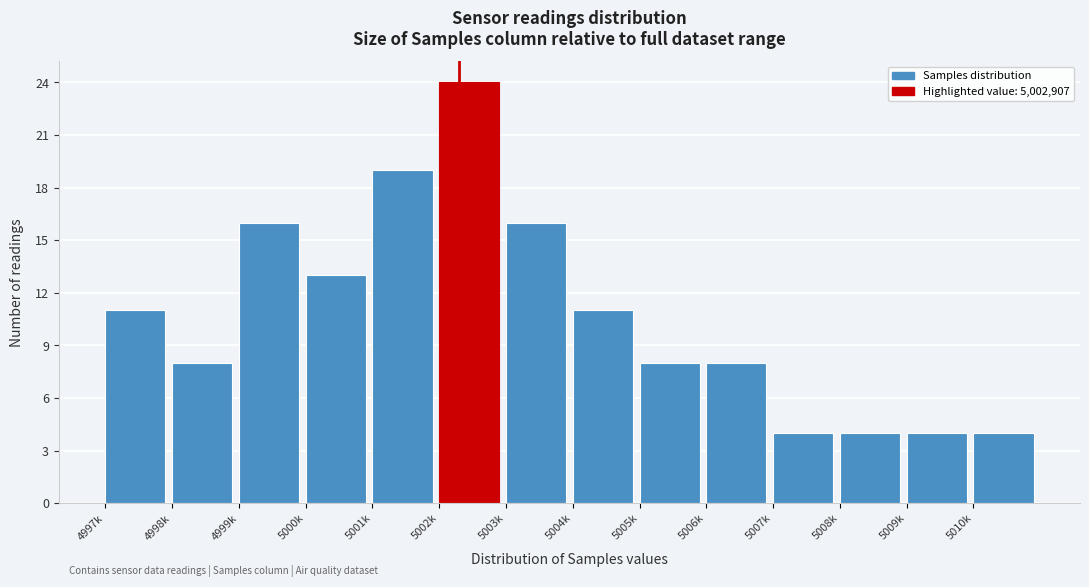

Reading right to left, extract all data points from this chart.

4	4	4	4	8	8	11	16	24	19	13	16	8	11